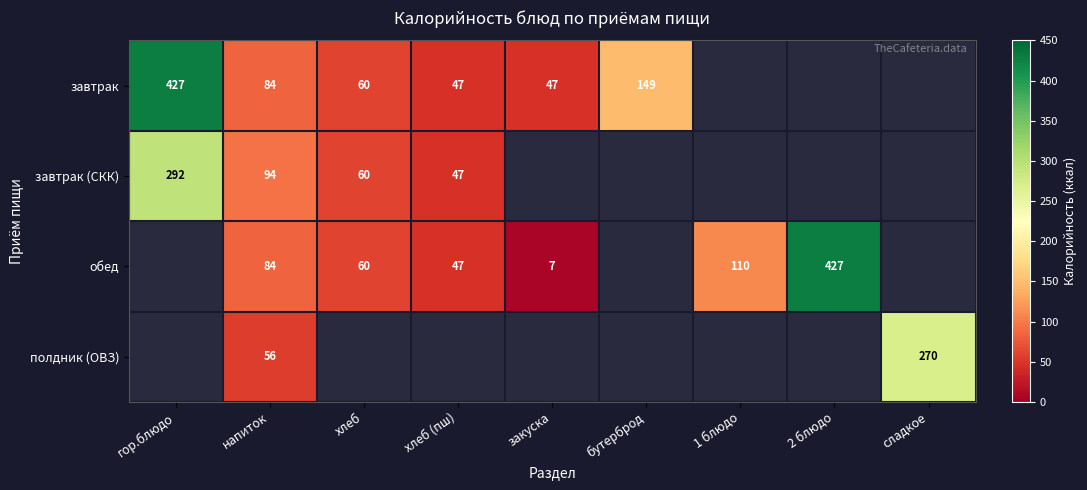

What is the difference between the завтрак values at закуска and гор.блюдо?

380